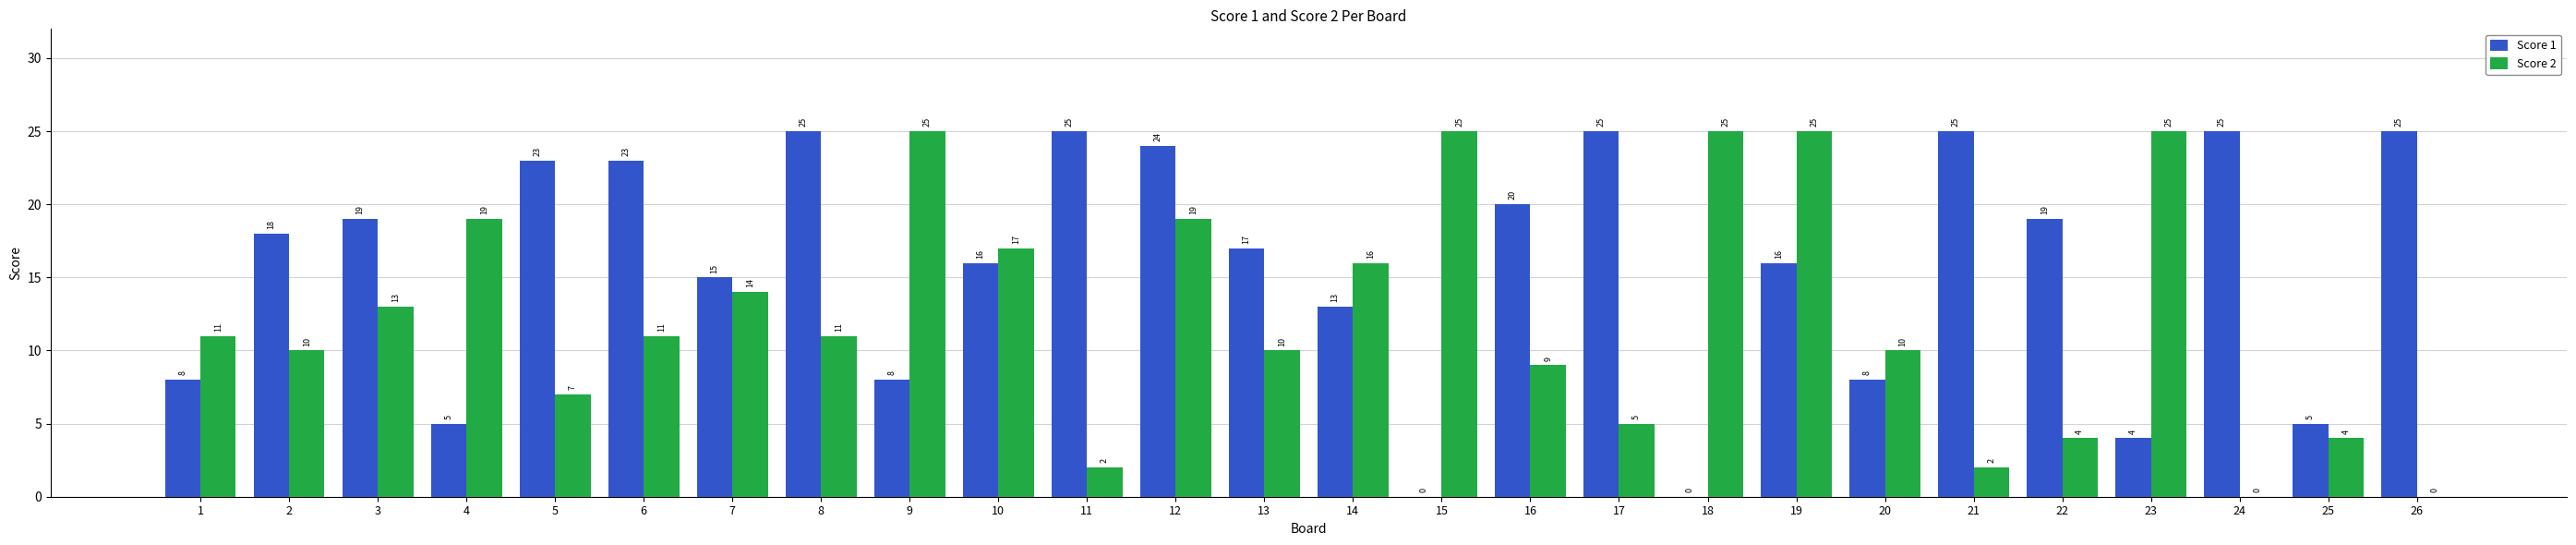

Which series has the largest total across all categories?

Score 1